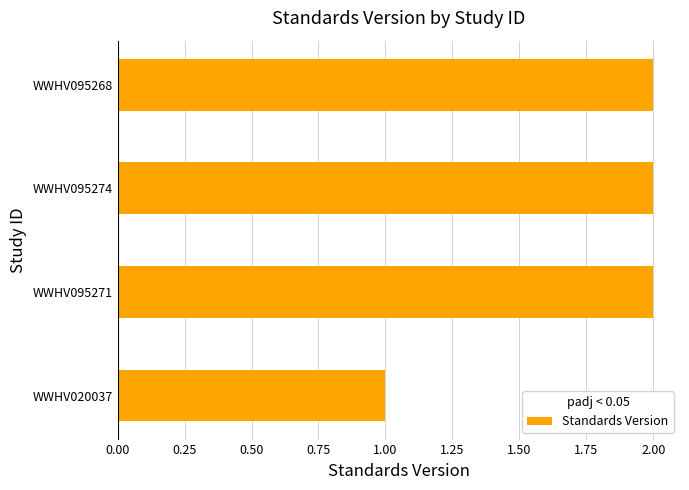

Does the chart contain any negative values?

No